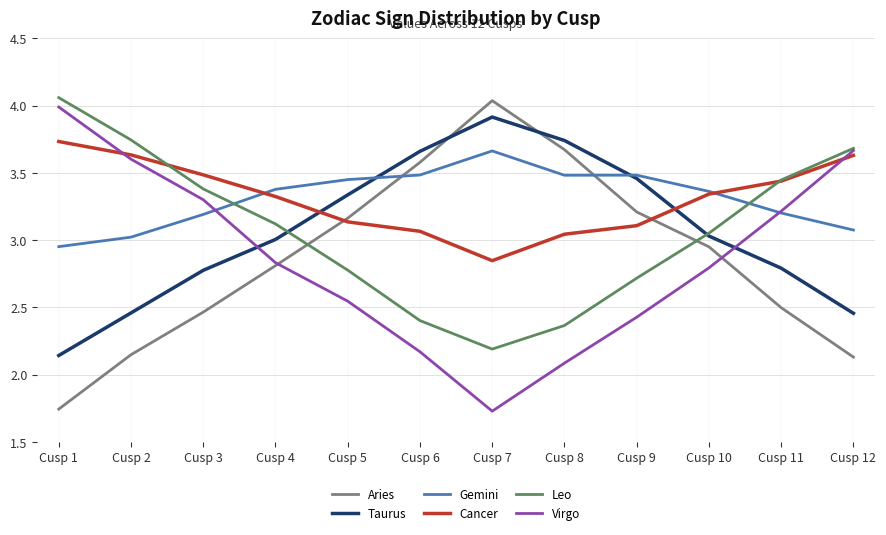

Where do Cancer and Taurus first cross each other?

Cusp 4 and Cusp 5